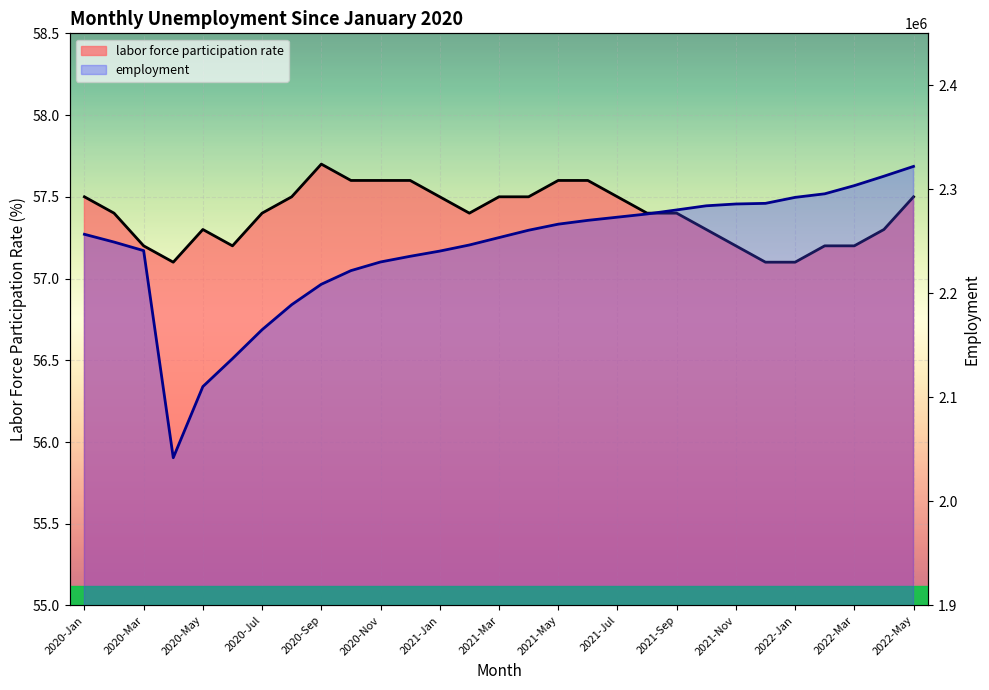

What is the value of the employment point at the 24th from the left?

2286561.0